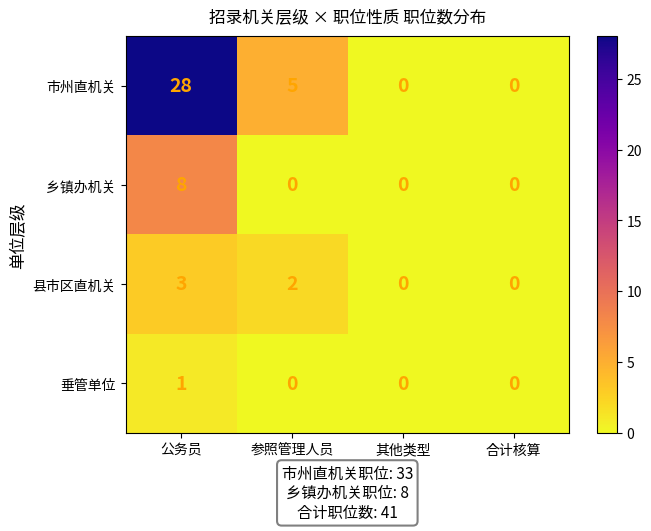

List the series in order of their peak value, highest first.

市州直机关, 乡镇办机关, 县市区直机关, 垂管单位